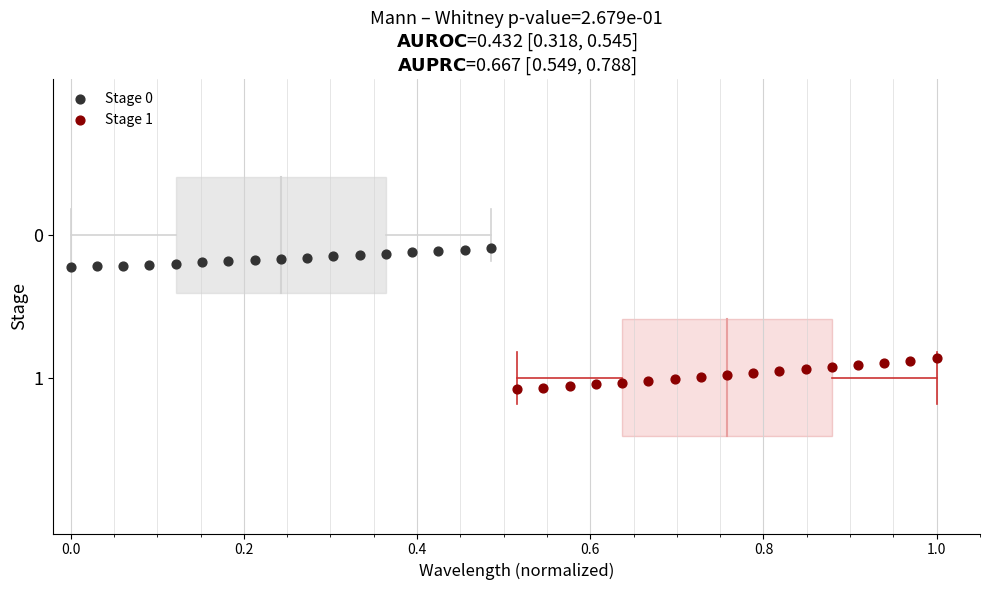

What are all the series names shown in the legend?

Stage 0, Stage 1